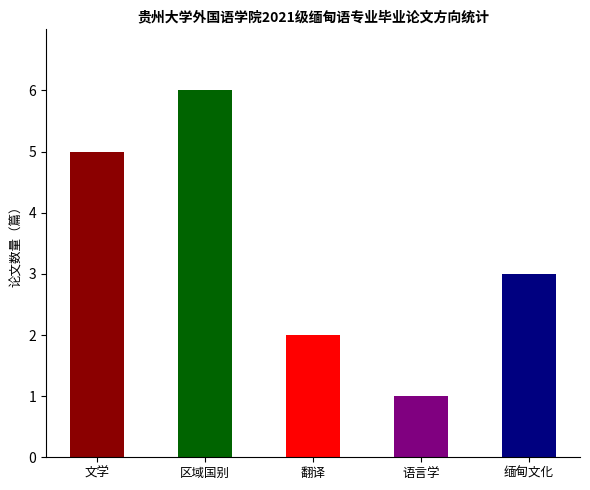

What is the label of the 4th bar from the right?

区域国别